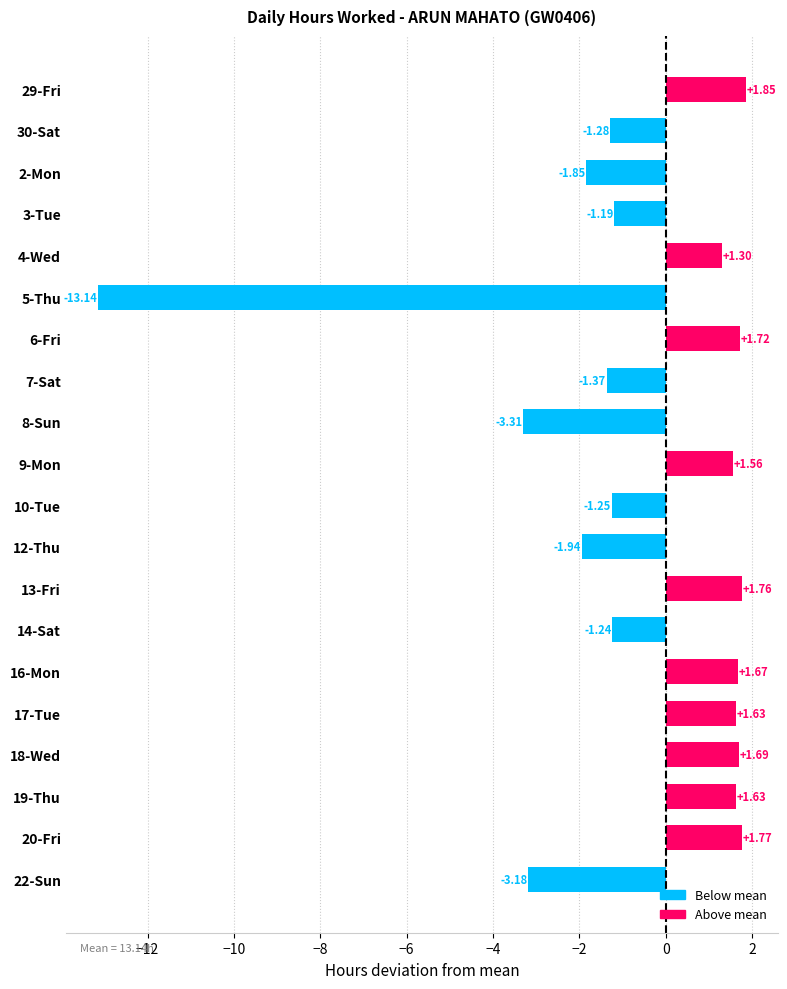

Between 13-Fri and 7-Sat, which is larger?

13-Fri